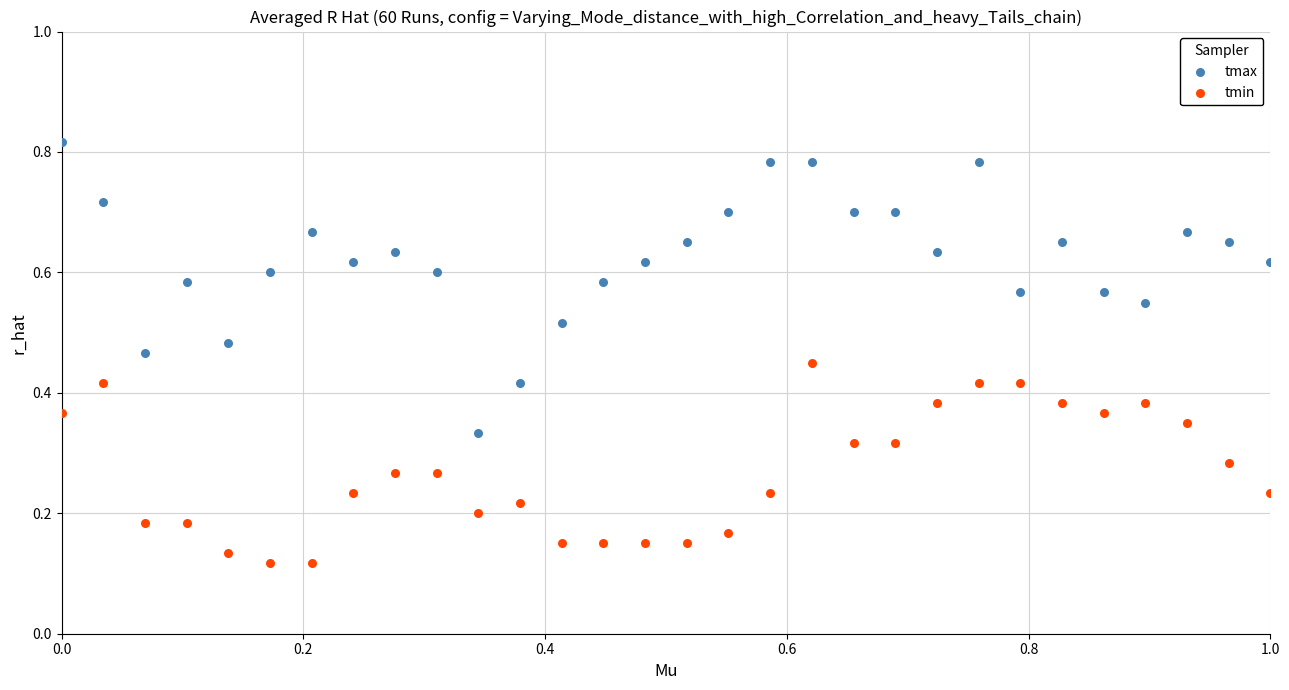

Which series has the largest Y range (max minus min)?

tmax